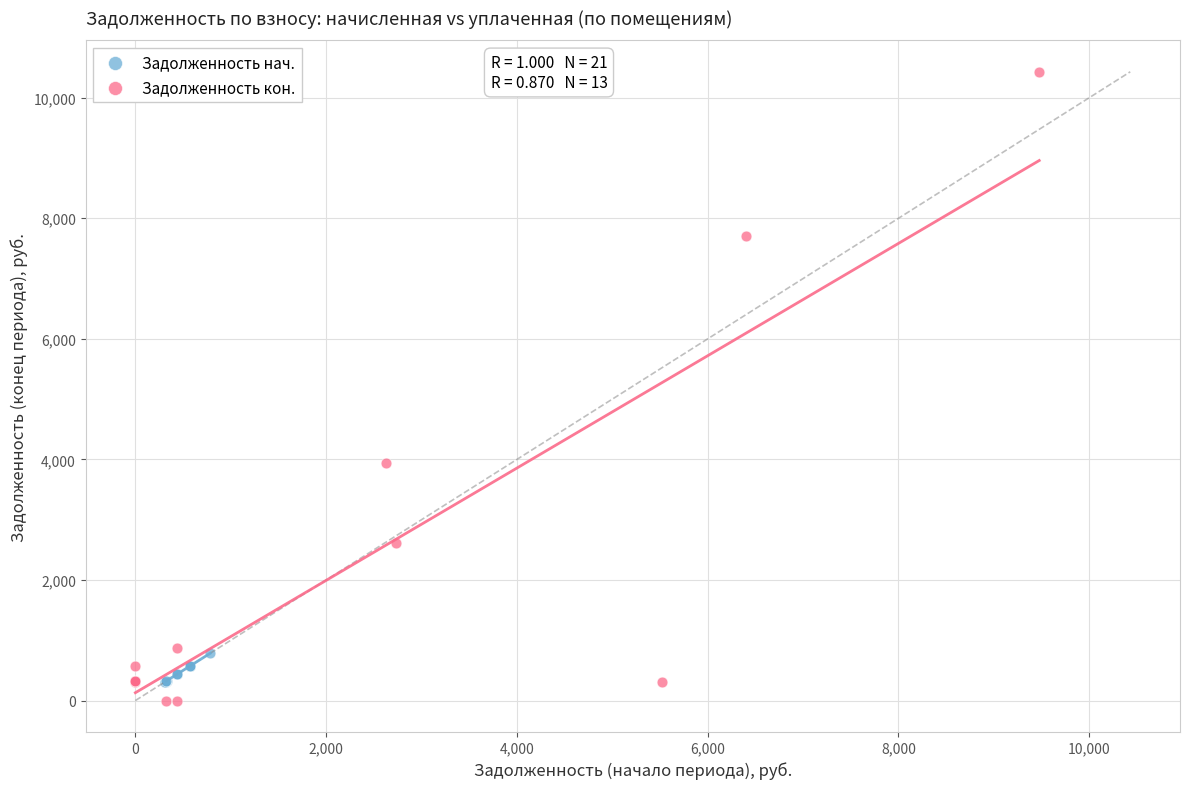

What are all the series names shown in the legend?

Задолженность нач., Задолженность кон.